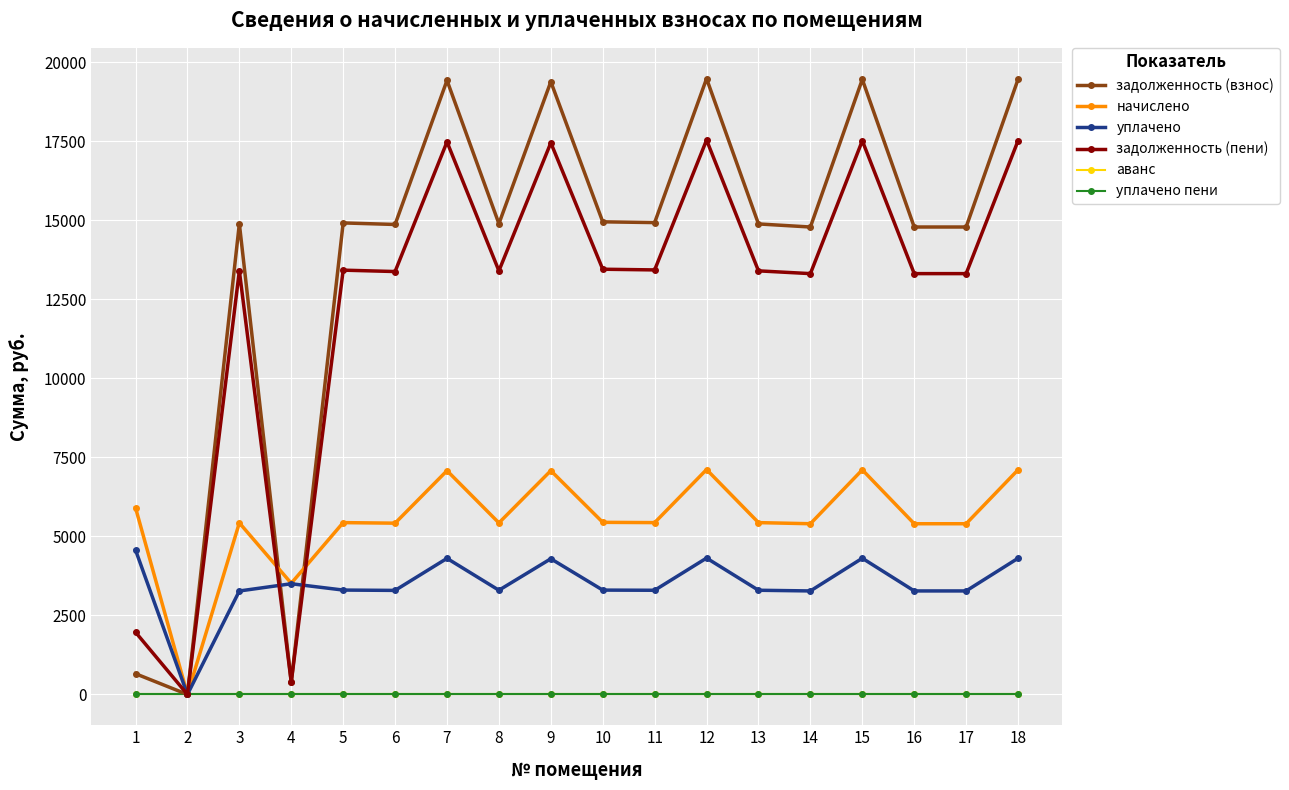

What is the value of the задолженность (пени) point at the 6th from the left?

13379.2